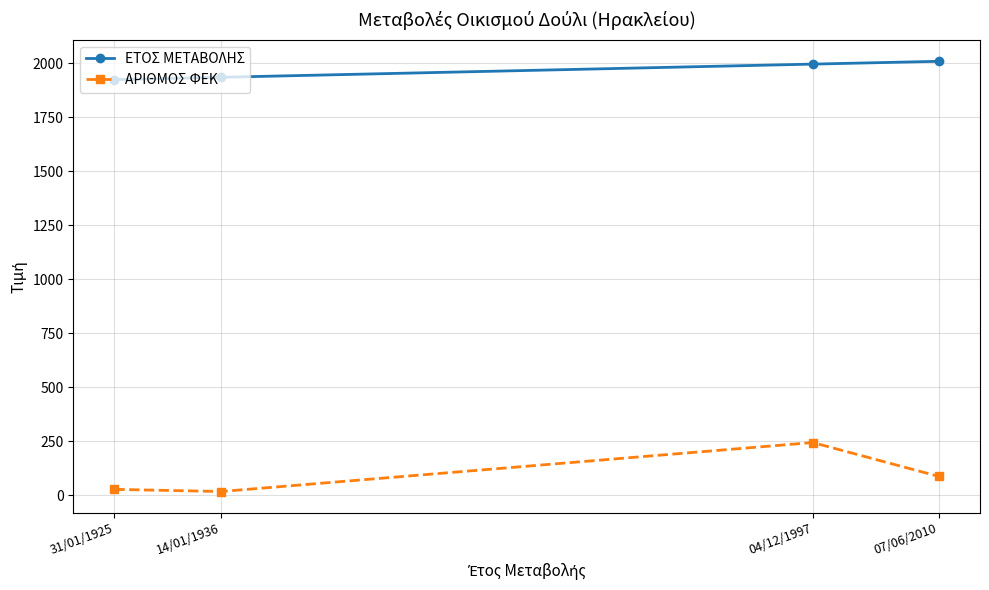

What are all the series names shown in the legend?

ΕΤΟΣ ΜΕΤΑΒΟΛΗΣ, ΑΡΙΘΜΟΣ ΦΕΚ